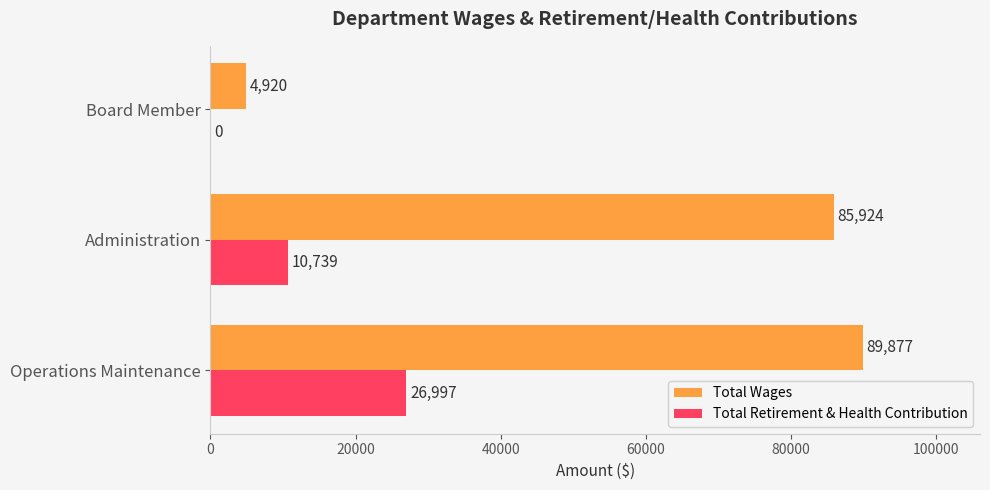

Between Operations Maintenance and Administration, which series saw the biggest shift?

Total Retirement & Health Contribution